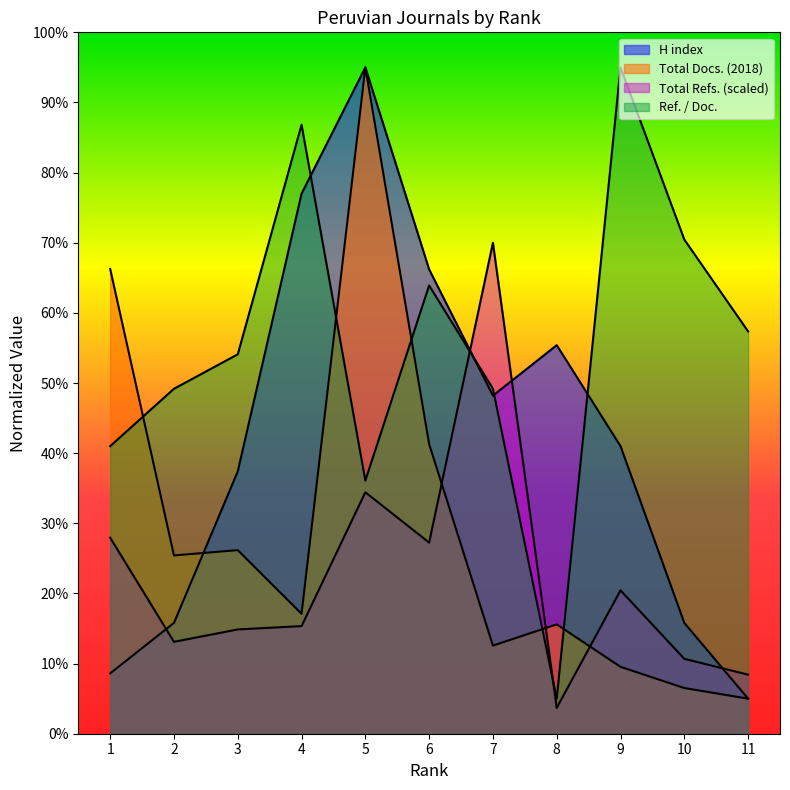

Where is Total Refs. nearest to the value 36?

5